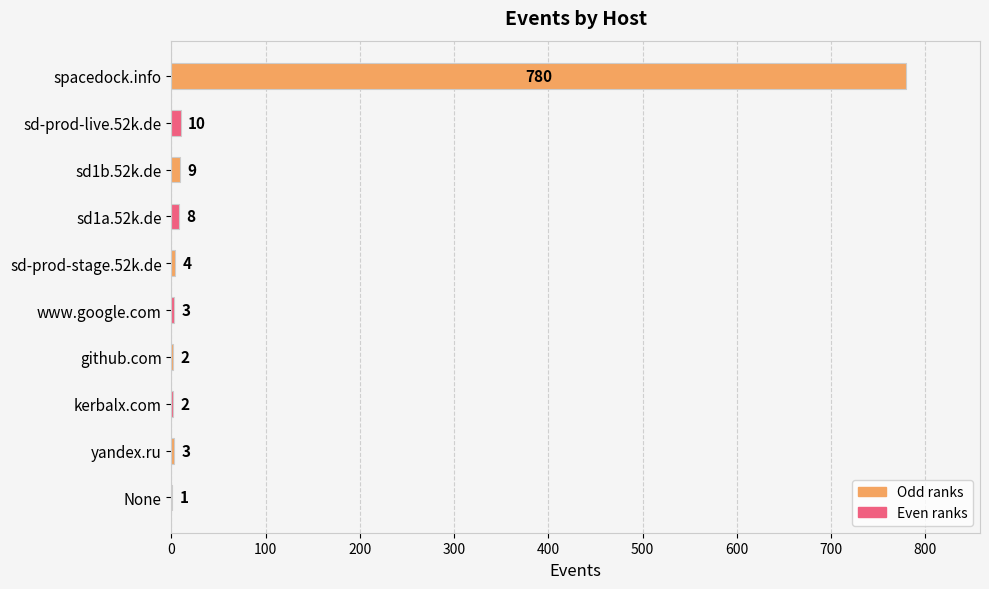

Reading top to bottom, extract all data points from this chart.

spacedock.info=780	sd-prod-live.52k.de=10	sd1b.52k.de=9	sd1a.52k.de=8	sd-prod-stage.52k.de=4	www.google.com=3	github.com=2	kerbalx.com=2	yandex.ru=3	None=1